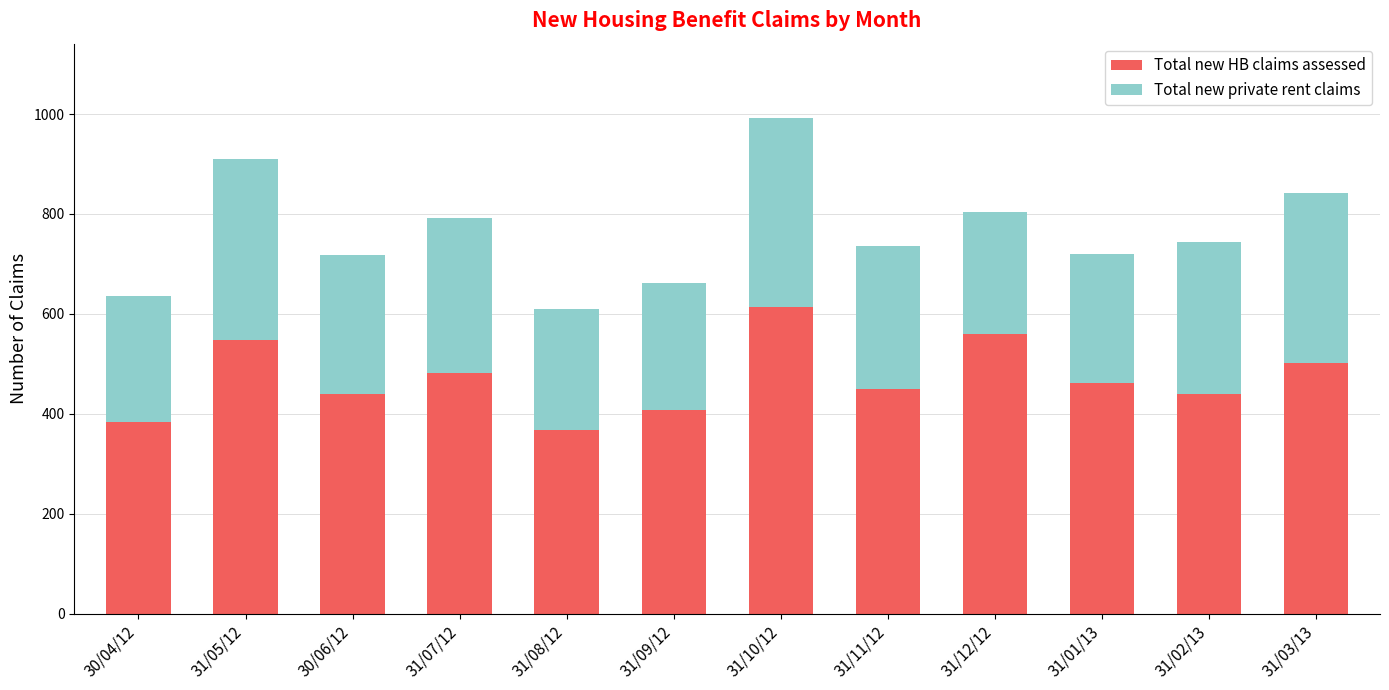

Does the chart contain any negative values?

No